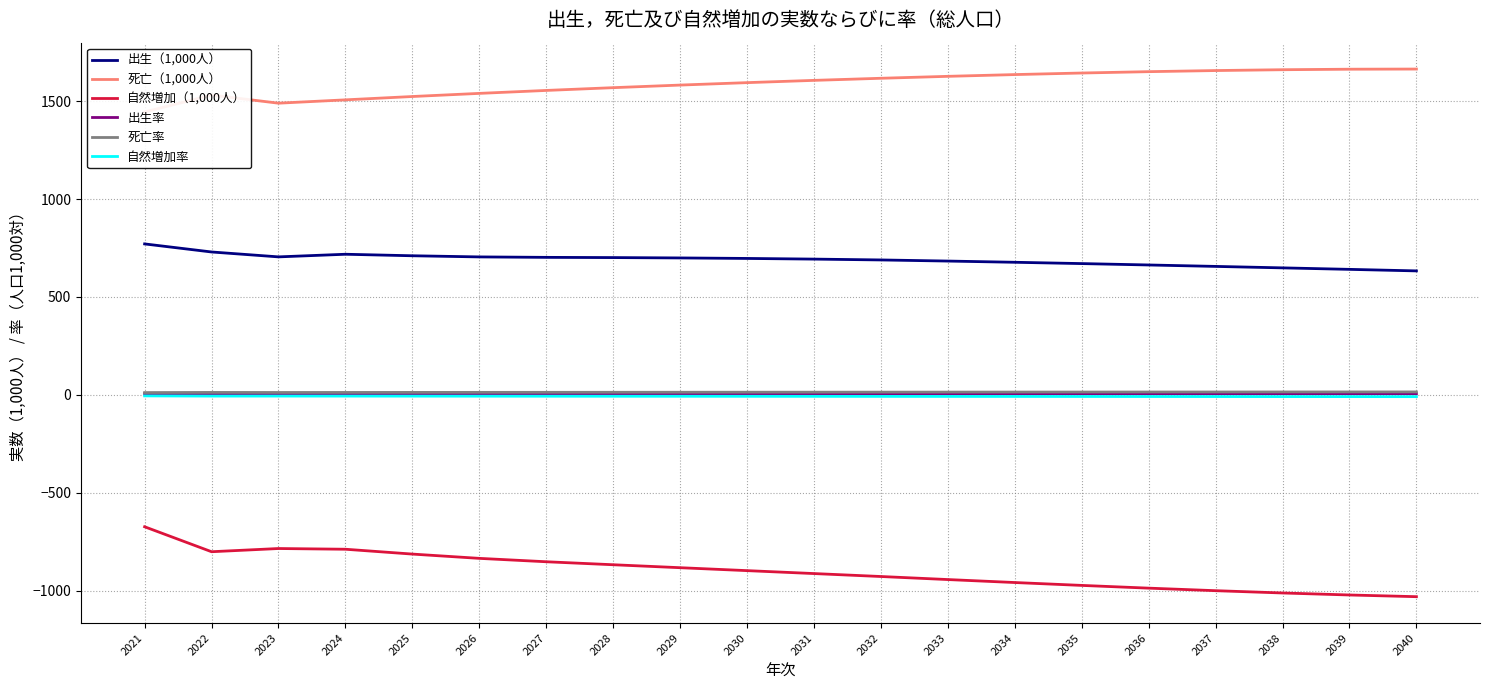

At which category does 死亡率 reach its first local valley?

2023